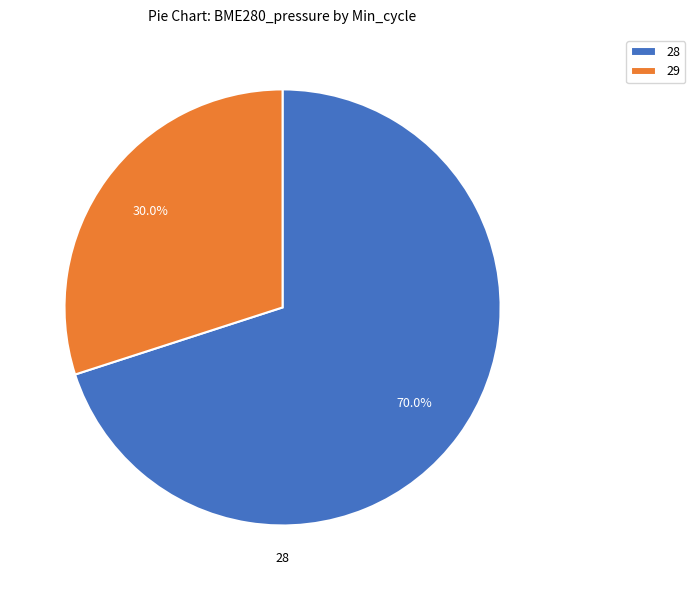

What is the ratio of the value at 29 to the value at 28?

0.4